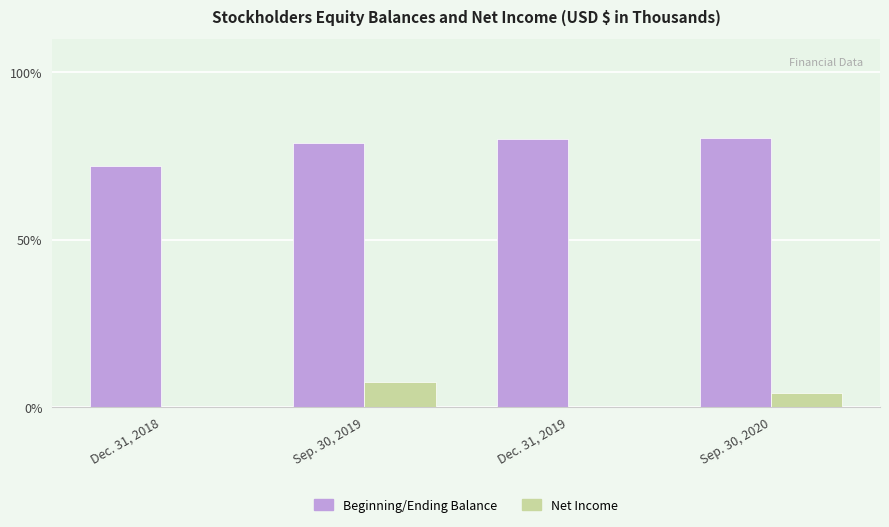

Where does the Net Income series first go above 4?

Sep. 30, 2019